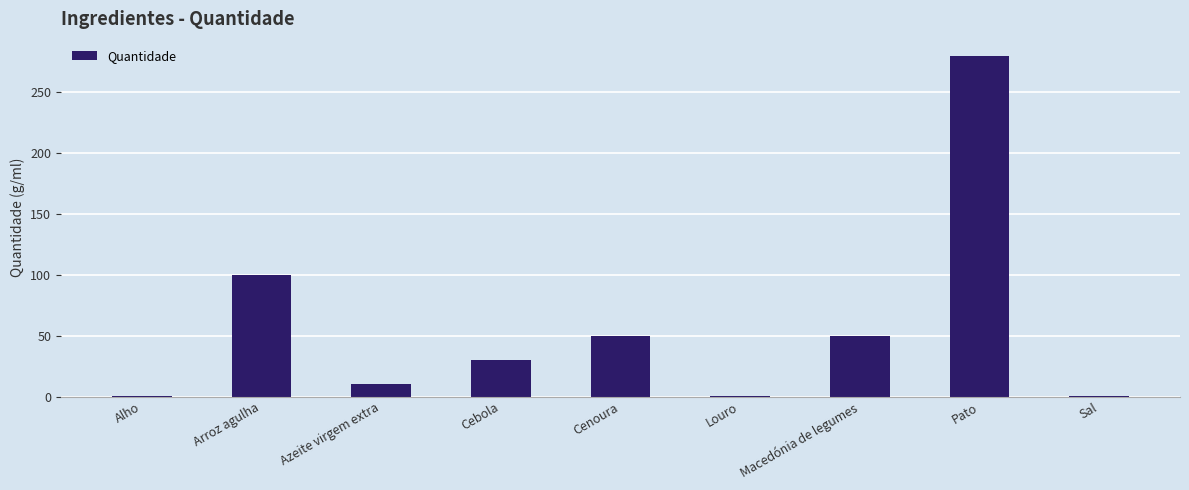

What is the greatest value displayed?

280.0